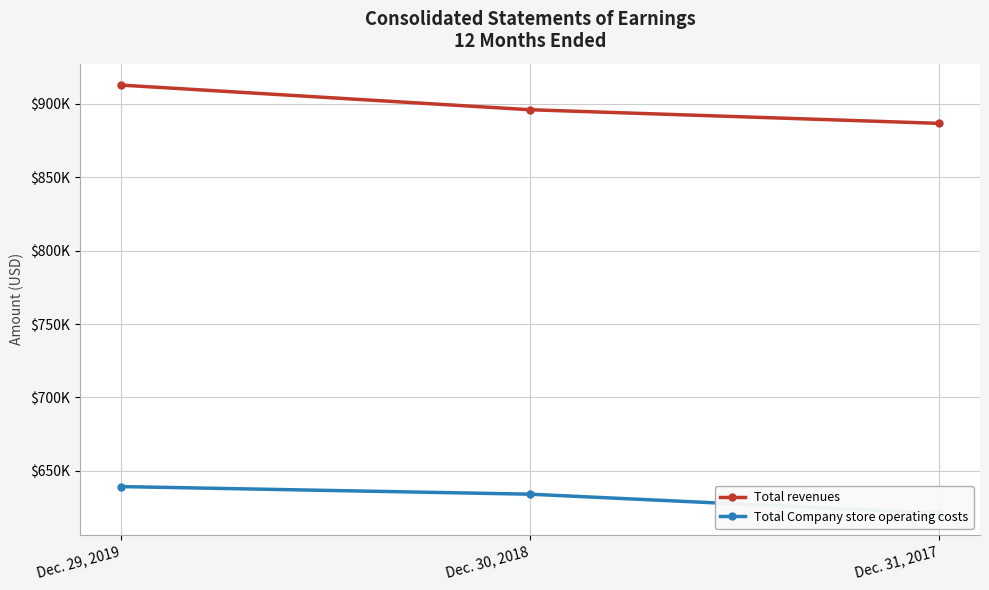

Is this an area chart (filled region under the line)?

No